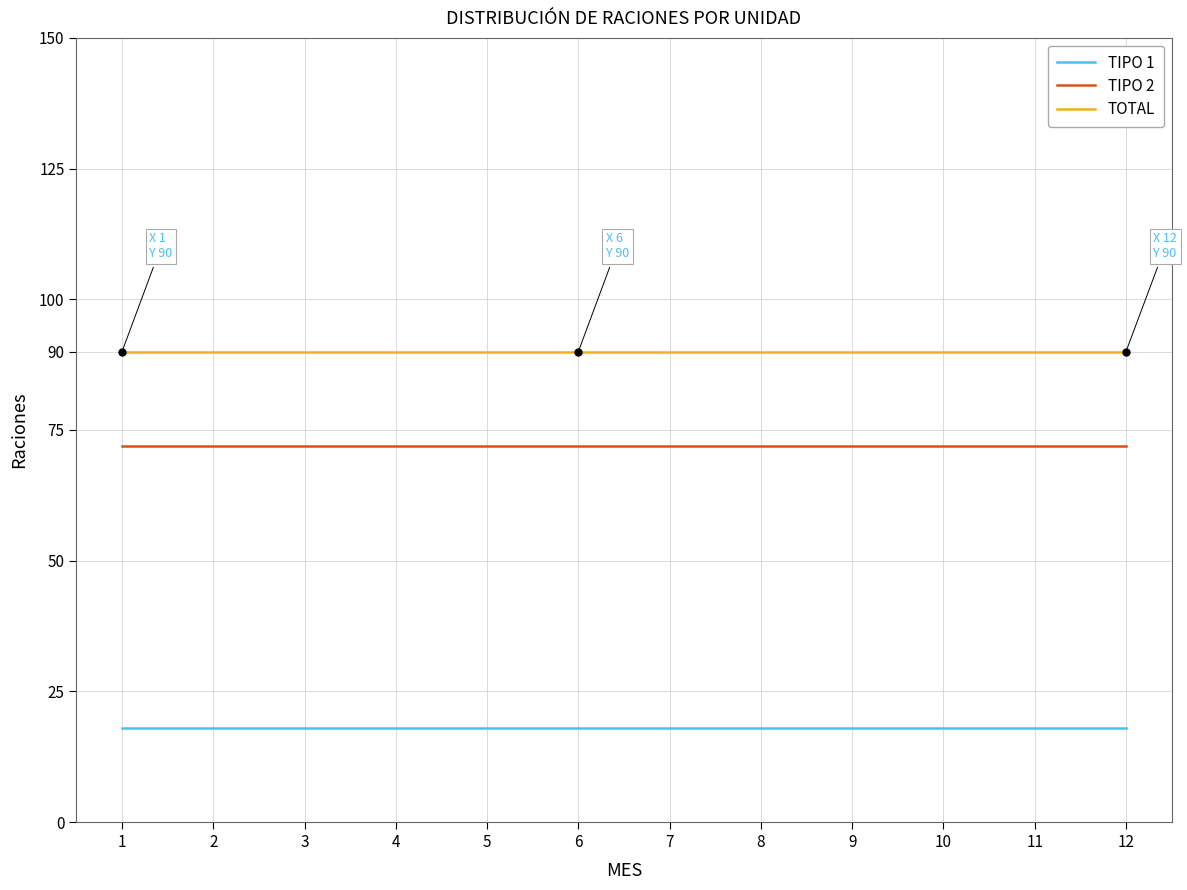

True or false: TOTAL and TIPO 1 intersect in this chart.

False